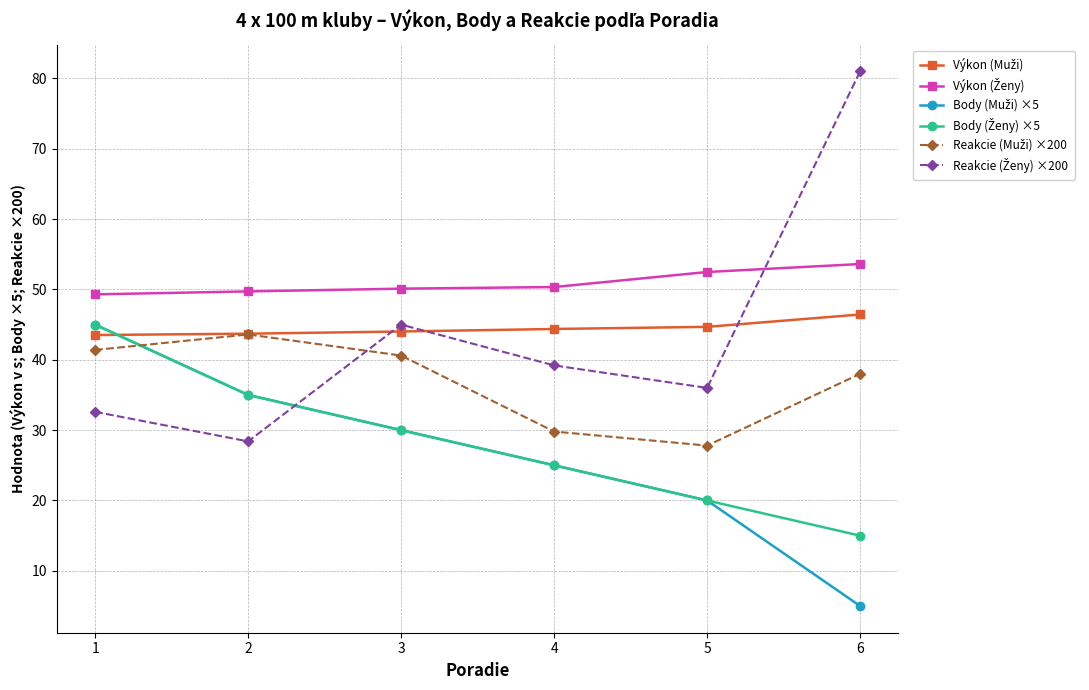

What is the total value across all series at 4?

213.7